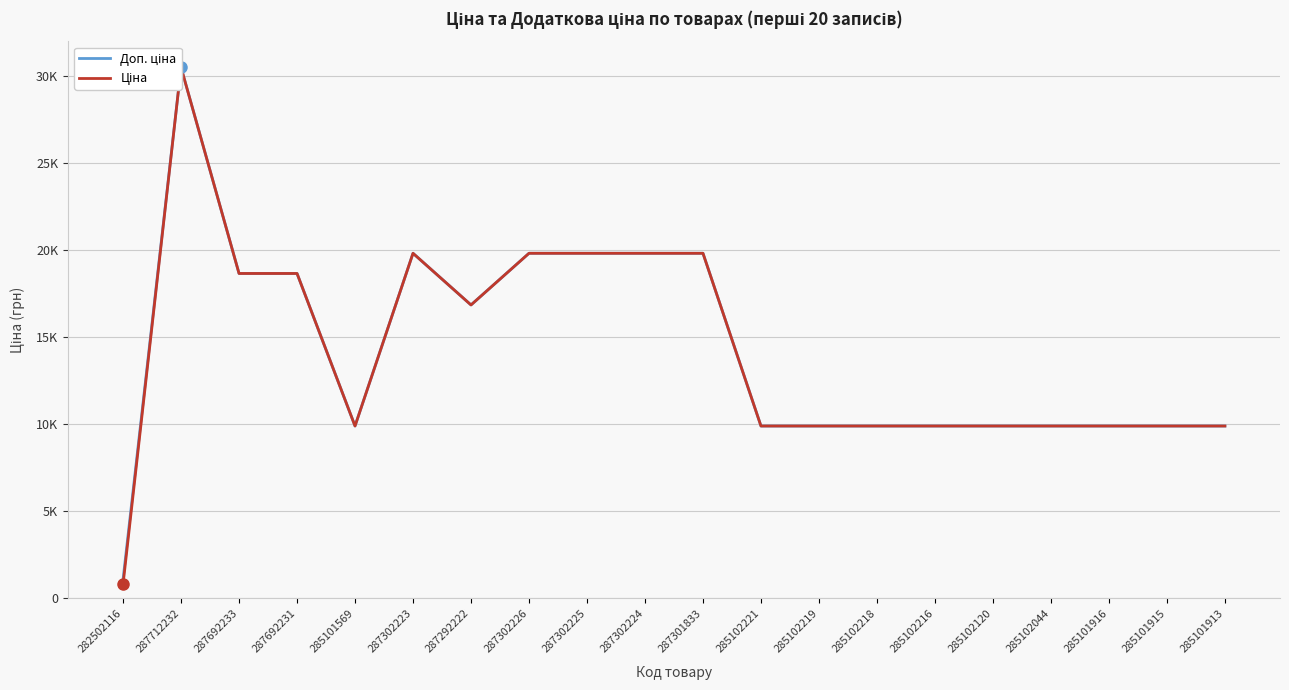

True or false: Доп. ціна and Ціна intersect in this chart.

False